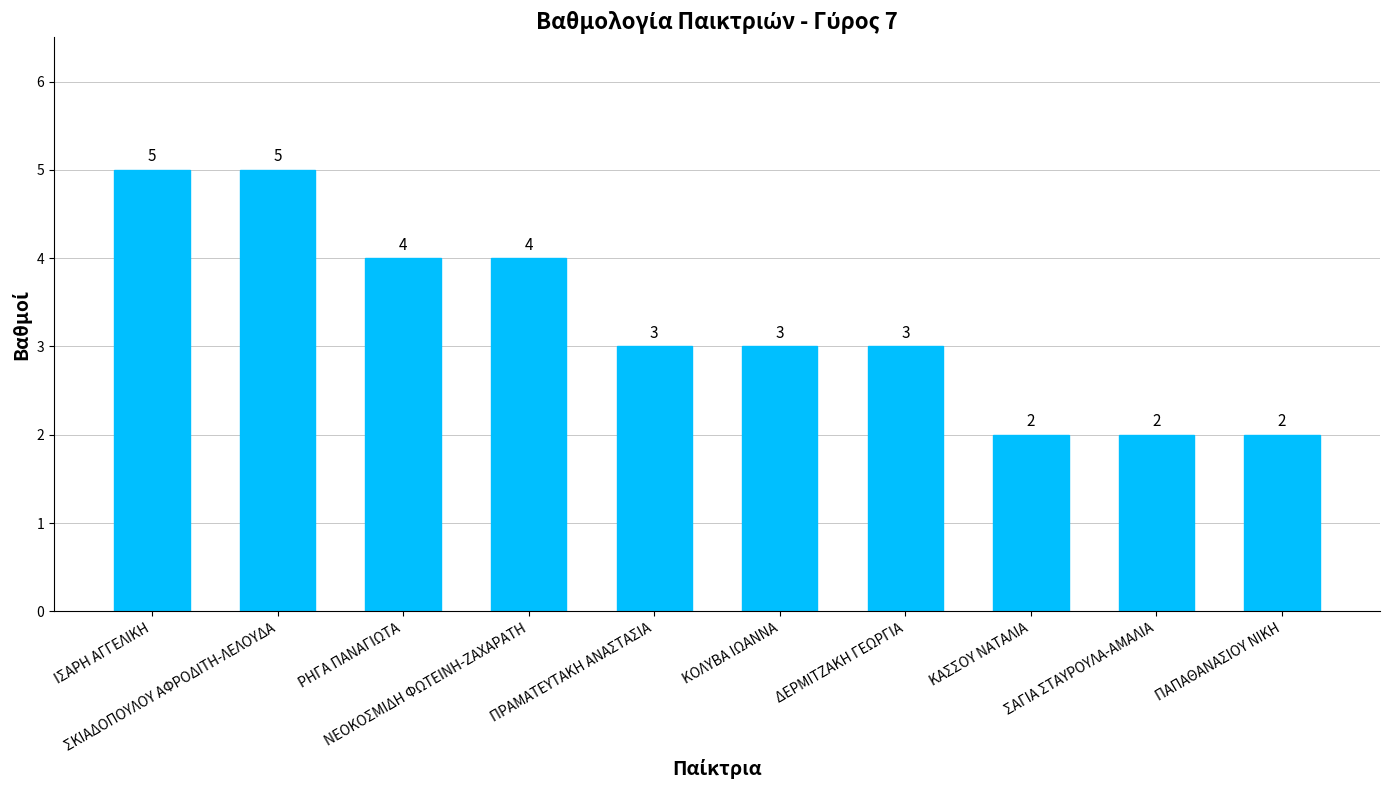

What is the change in value from ΠΡΑΜΑΤΕΥΤΑΚΗ ΑΝΑΣΤΑΣΙΑ to ΠΑΠΑΘΑΝΑΣΙΟΥ ΝΙΚΗ?

-1